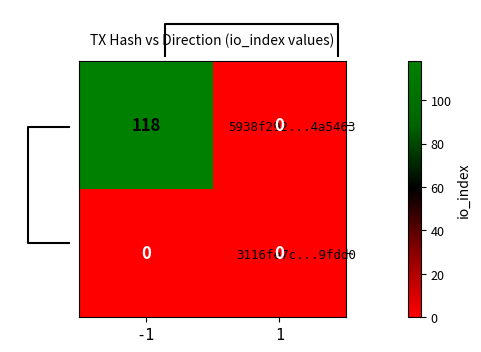

Is it true that 5938f292...4a5463 equals 206 at -1?

False